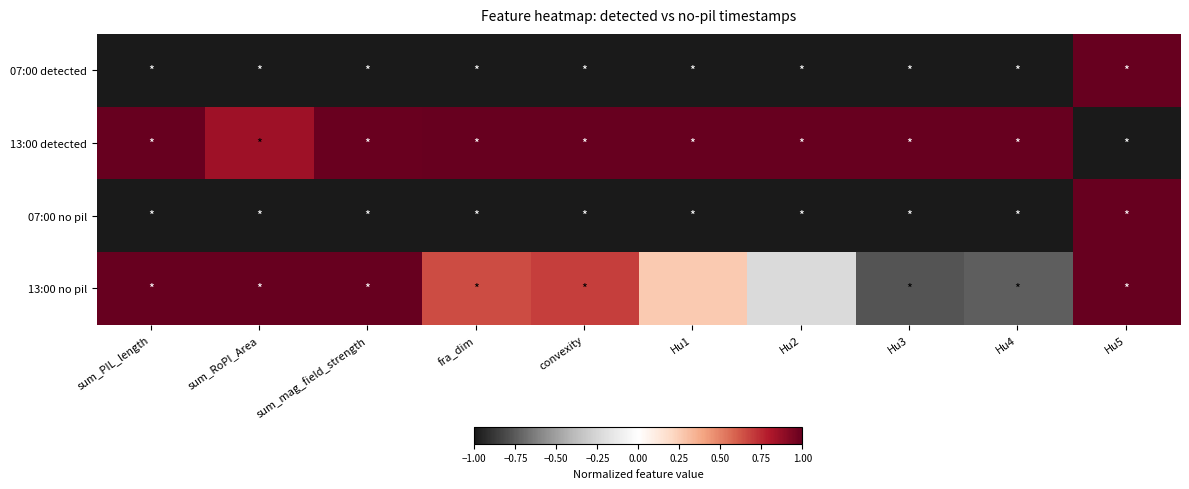

How many categories are shown in the chart?

10